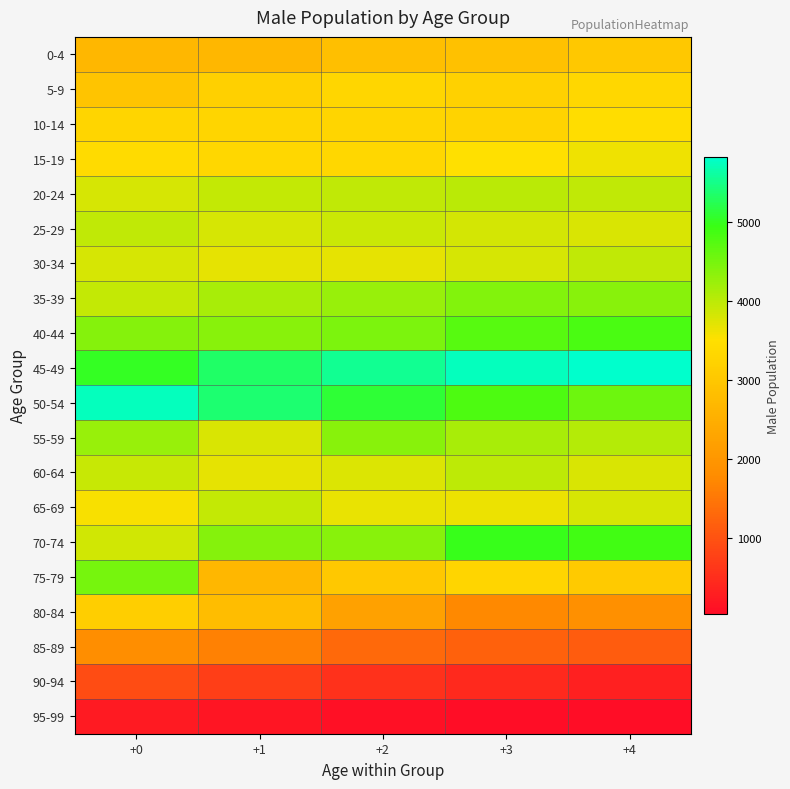

Reading left to right, transcribe all the data shown in this chart.

0-4: +0=2664	+1=2675	+2=2821	+3=2886	+4=3031
5-9: +0=2938	+1=3181	+2=3297	+3=3211	+4=3336
10-14: +0=3274	+1=3279	+2=3293	+3=3271	+4=3471
15-19: +0=3418	+1=3330	+2=3332	+3=3499	+4=3612
20-24: +0=3809	+1=3932	+2=3965	+3=3995	+4=3962
25-29: +0=3952	+1=3809	+2=3896	+3=3824	+4=3769
30-34: +0=3800	+1=3684	+2=3680	+3=3791	+4=3957
35-39: +0=3932	+1=4134	+2=4245	+3=4414	+4=4367
40-44: +0=4393	+1=4356	+2=4450	+3=4735	+4=4828
45-49: +0=5024	+1=5335	+2=5547	+3=5733	+4=5822
50-54: +0=5735	+1=5376	+2=5117	+3=4806	+4=4577
55-59: +0=4260	+1=3780	+2=4375	+3=4129	+4=4044
60-64: +0=3921	+1=3689	+2=3753	+3=3979	+4=3786
65-69: +0=3562	+1=3933	+2=3673	+3=3652	+4=3807
70-74: +0=3839	+1=4398	+2=4367	+3=4967	+4=4878
75-79: +0=4509	+1=2664	+2=3044	+3=3283	+4=3049
80-84: +0=3157	+1=2817	+2=2219	+3=1753	+4=1890
85-89: +0=1839	+1=1630	+2=1310	+3=1199	+4=1147
90-94: +0=914	+1=727	+2=550	+3=428	+4=322
95-99: +0=227	+1=178	+2=108	+3=62	+4=43